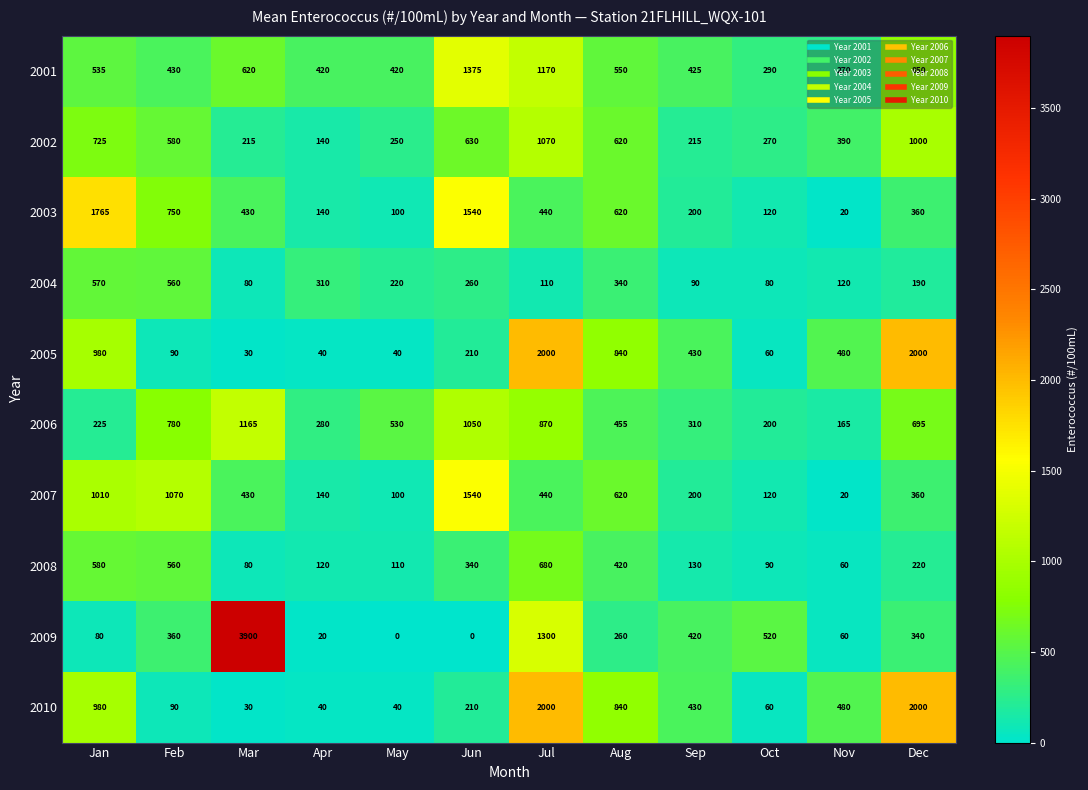

The value of 2006 at Oct is 200. True or false?

True